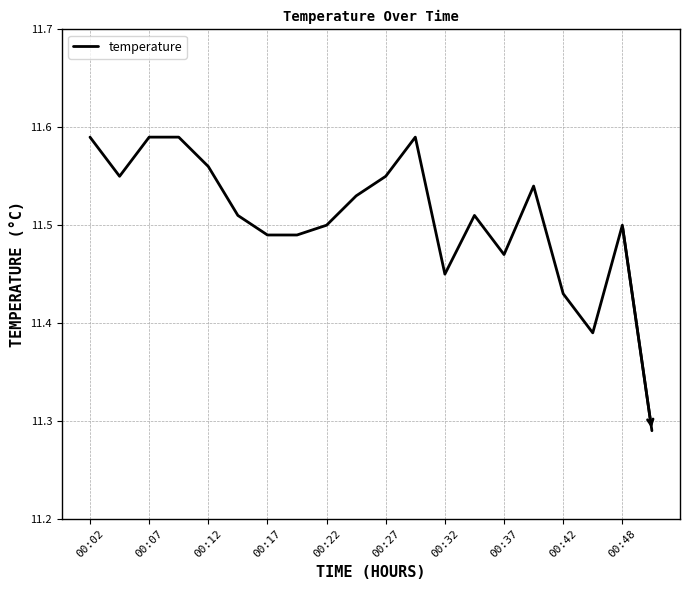

The value at 00:32 is 17.1. True or false?

False